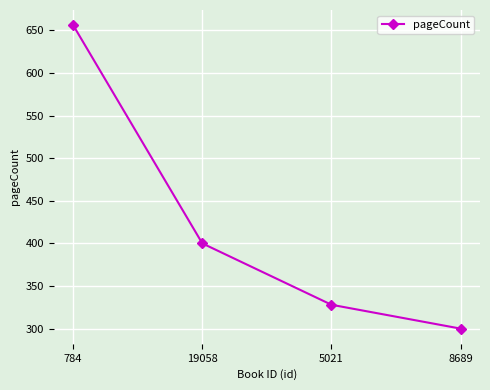

List the labels in order of value, smallest first.

8689, 5021, 19058, 784